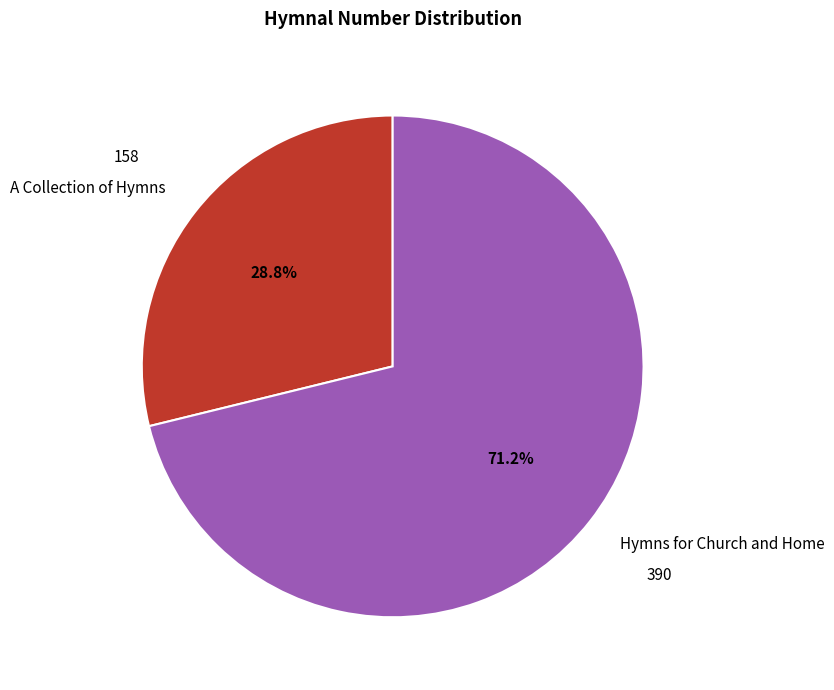

What percentage do A Collection of Hymns and Hymns for Church and Home together represent?

100.0%